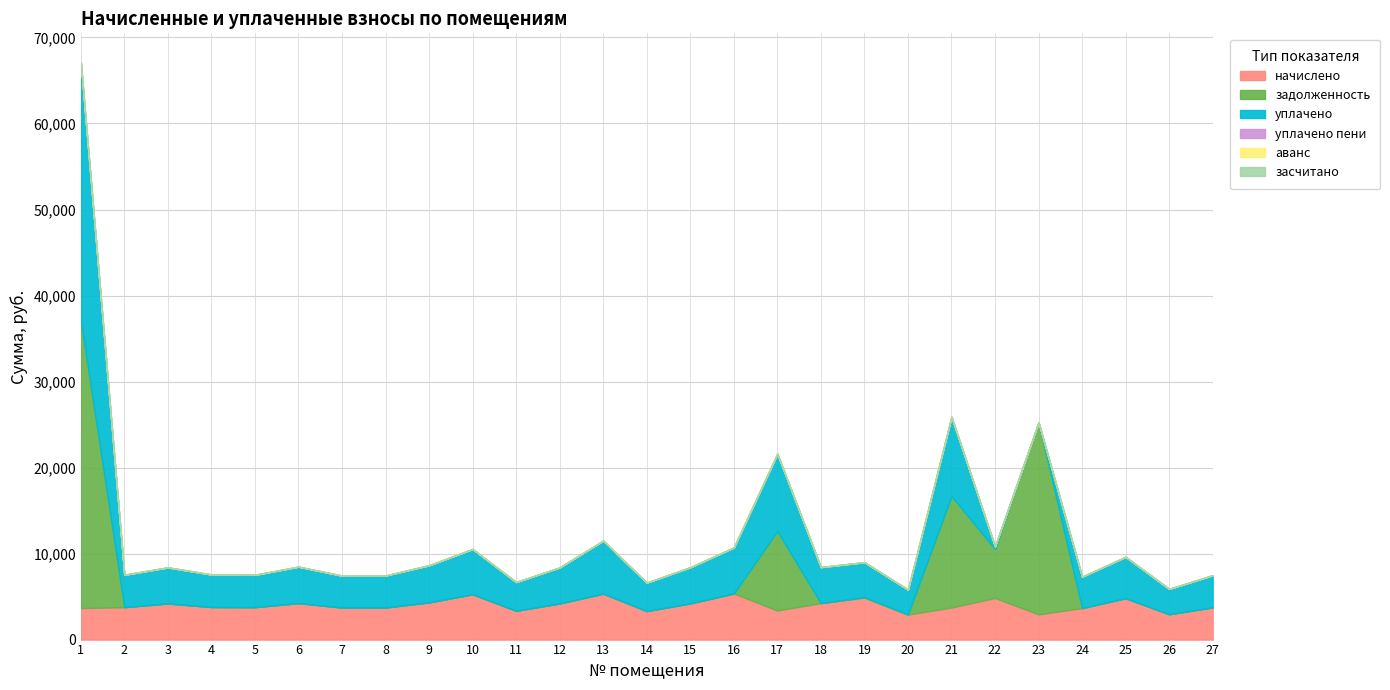

What are all the series names shown in the legend?

начислено, засчитано, задолженность, уплачено пени, уплачено, аванс